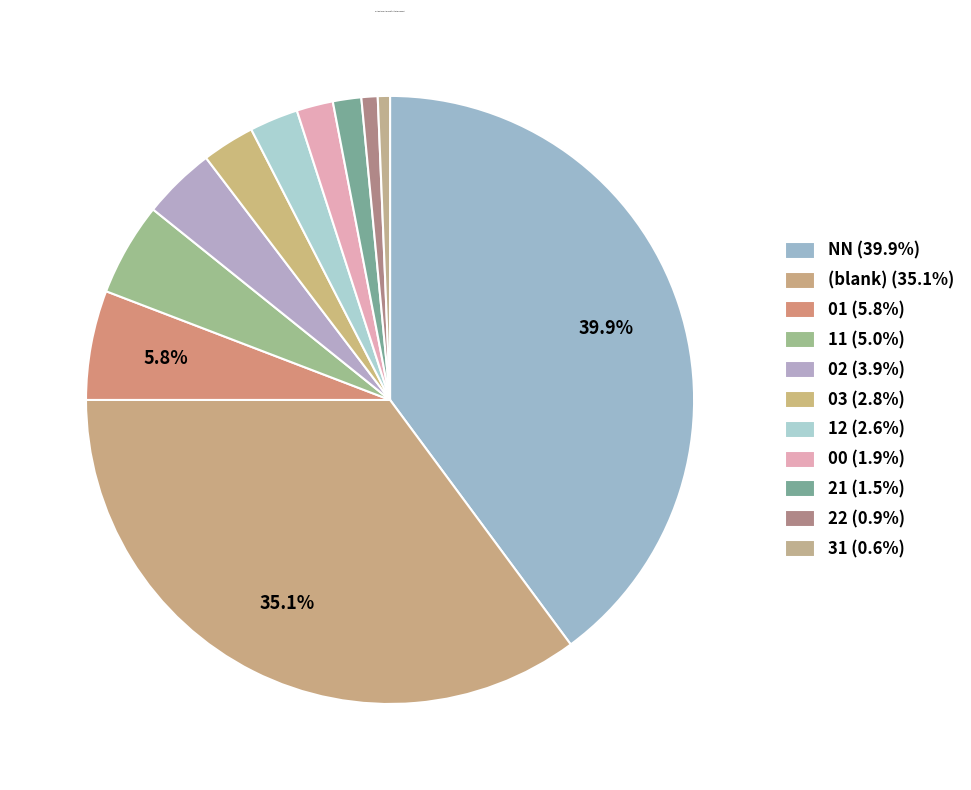

Does any single category account for the majority?

No